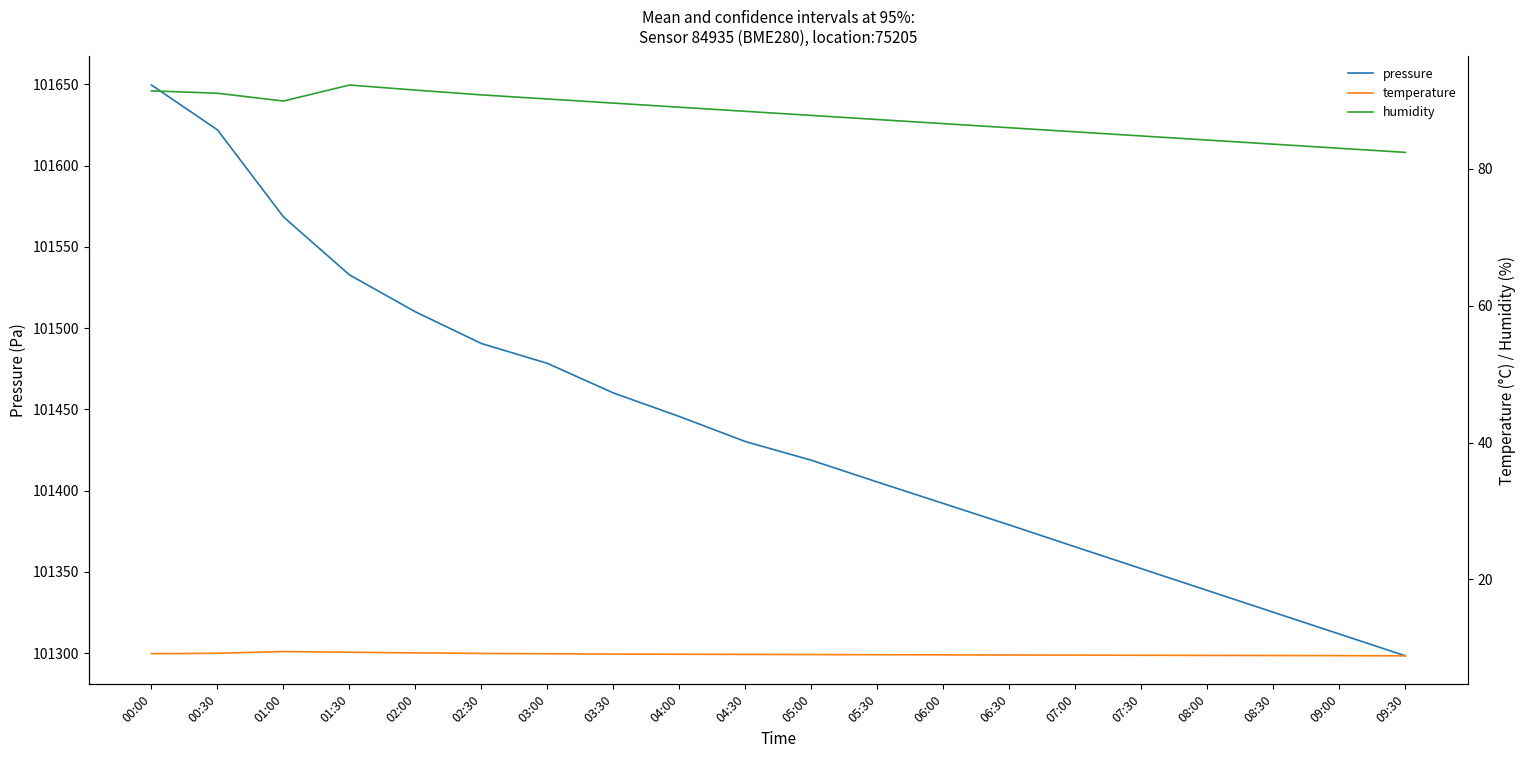

True or false: temperature has more than 0 interior local peaks.

True